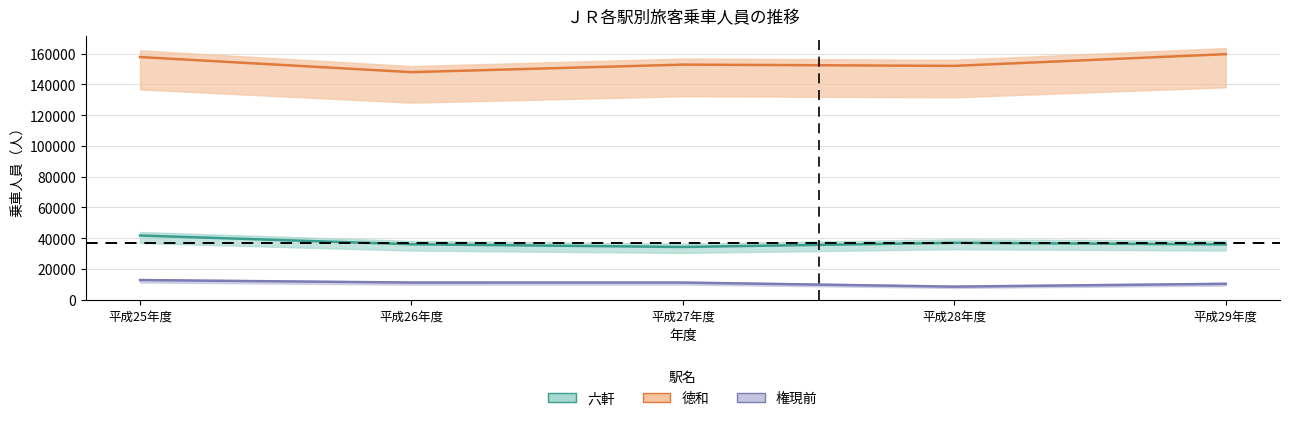

What is the sum of all 徳和 values?

770571